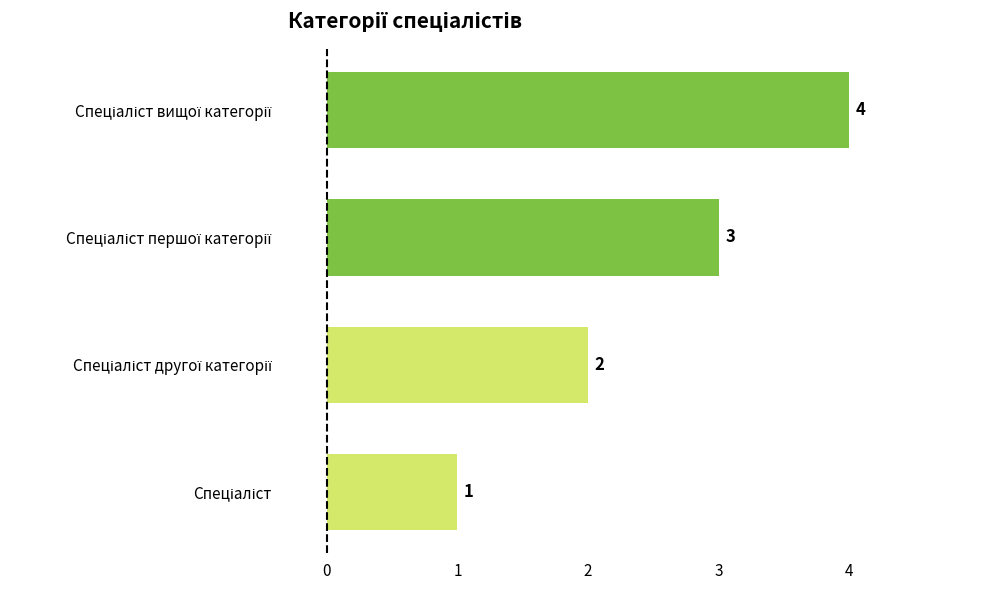

What is the maximum value shown in the chart?

4